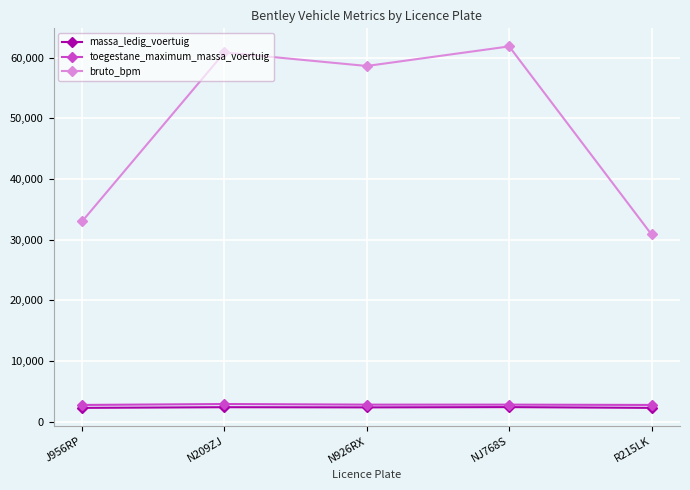

In bruto_bpm, how many points are higher than both neighbors (excluding endpoints)?

2